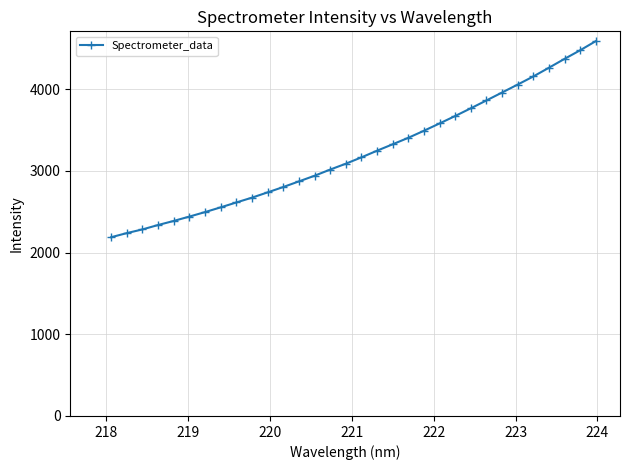

What is the maximum value shown in the chart?

4587.6